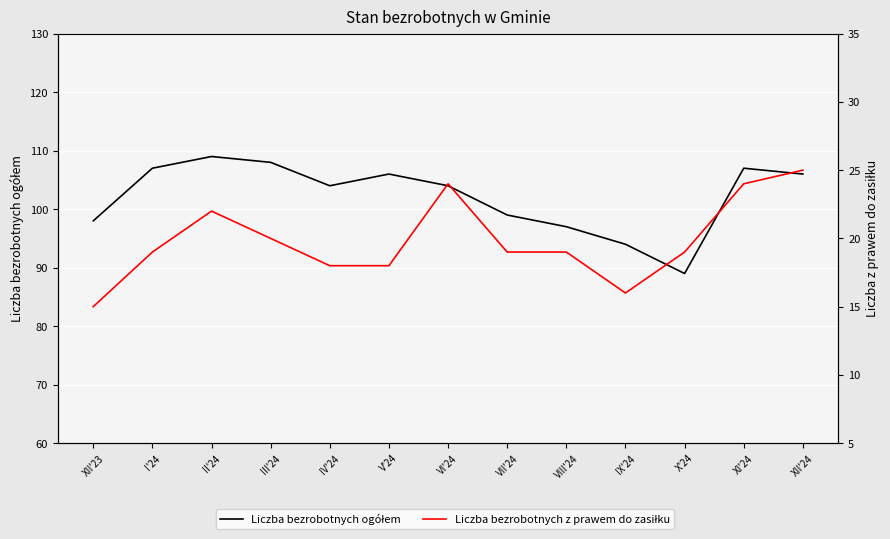

What are all the series names shown in the legend?

Liczba bezrobotnych ogółem, Liczba bezrobotnych z prawem do zasiłku